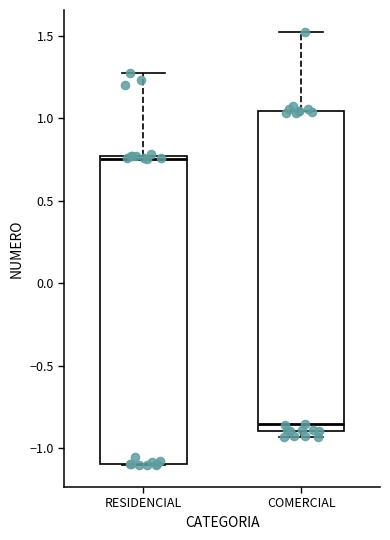

Which box has the highest median line?

RESIDENCIAL